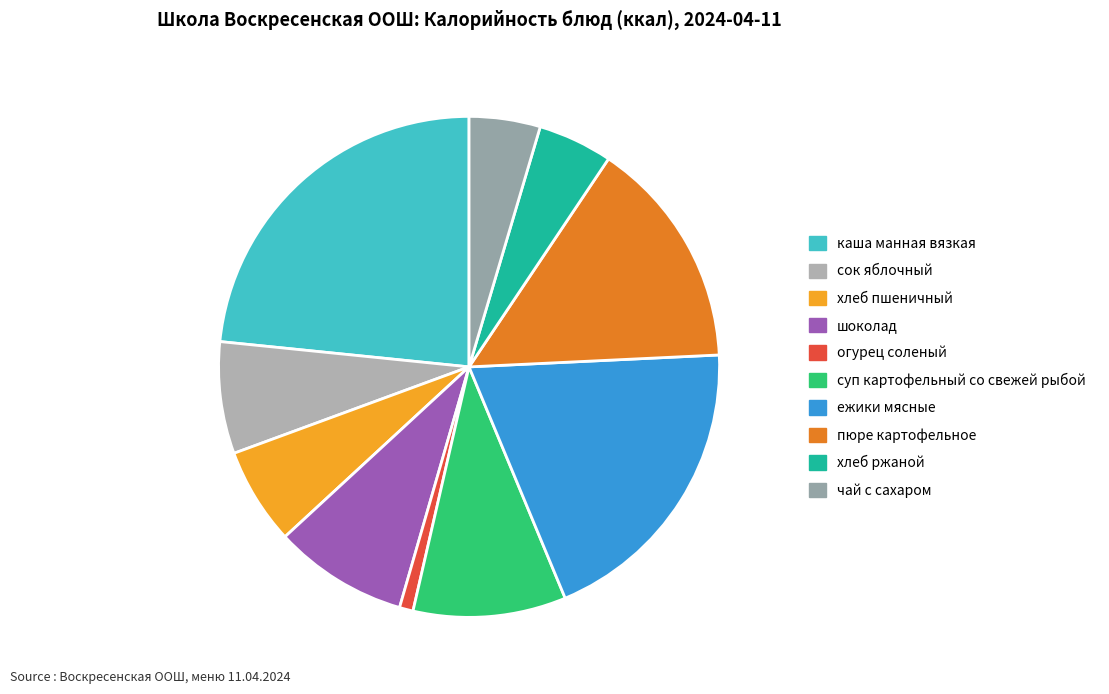

Rank the categories by value from lowest to highest.

огурец соленый, чай с сахаром, хлеб ржаной, хлеб пшеничный, сок яблочный, шоколад, суп картофельный со свежей рыбой, пюре картофельное, ежики мясные, каша манная вязкая